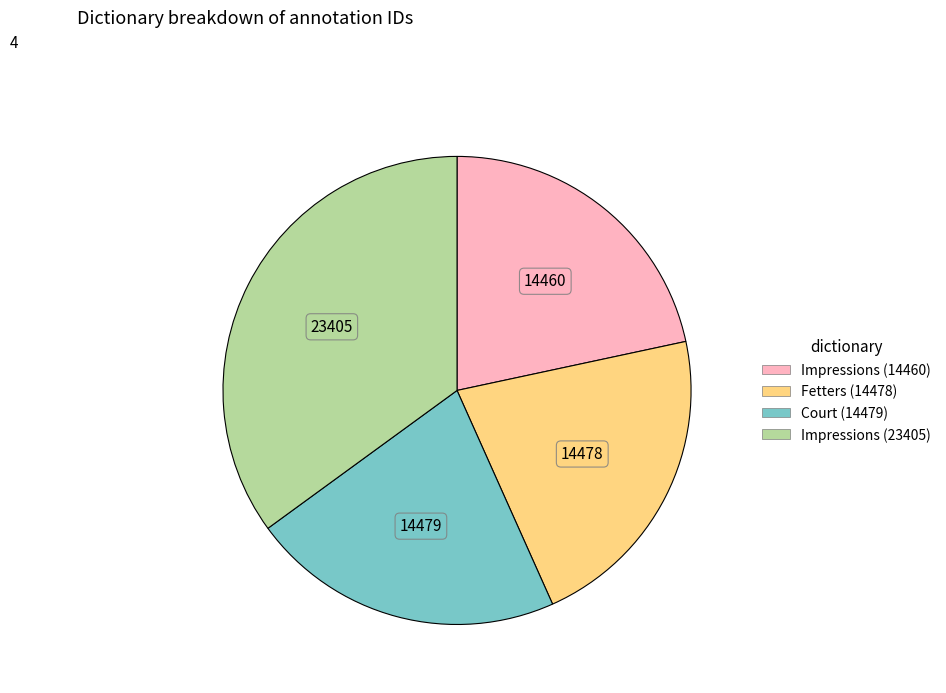

How many slices are in this pie chart?

4